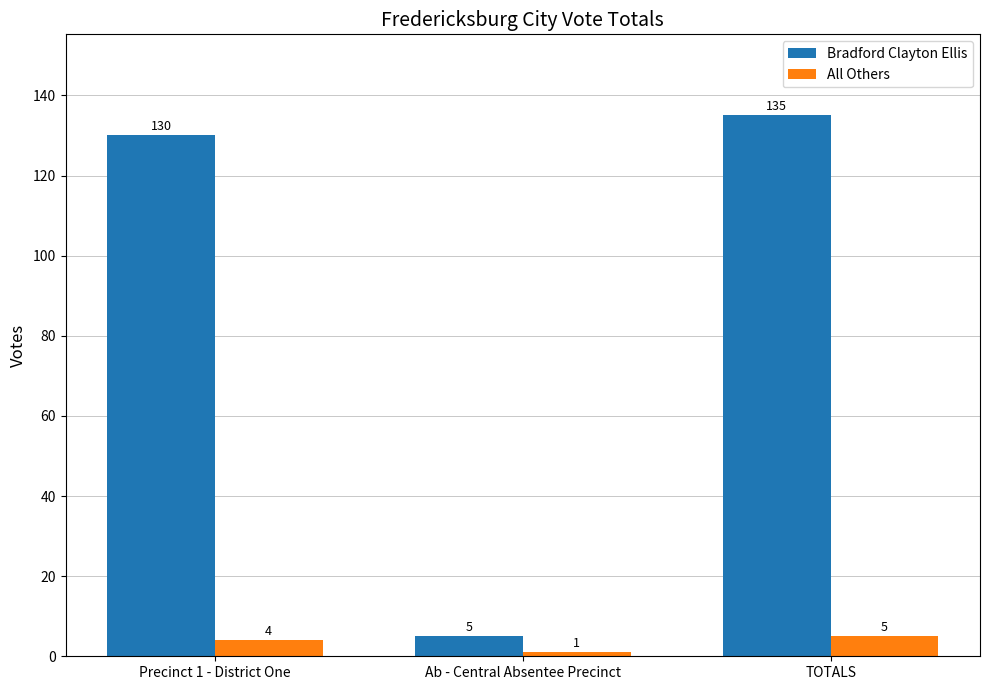

Reading right to left, extract all data points from this chart.

Bradford Clayton Ellis: TOTALS=135	Ab - Central Absentee Precinct=5	Precinct 1 - District One=130
All Others: TOTALS=5	Ab - Central Absentee Precinct=1	Precinct 1 - District One=4